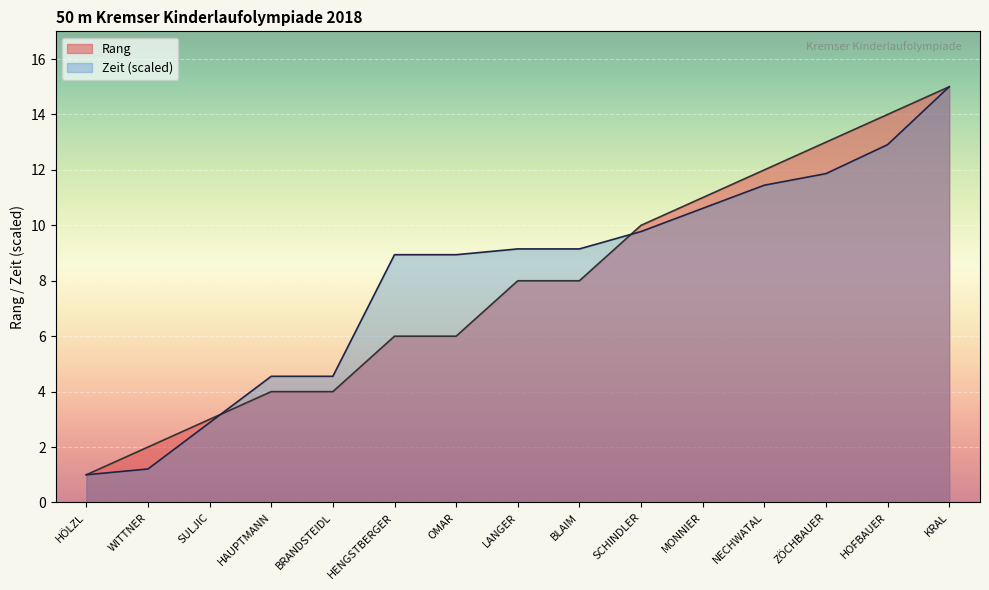

What is the smallest value displayed?

1.0